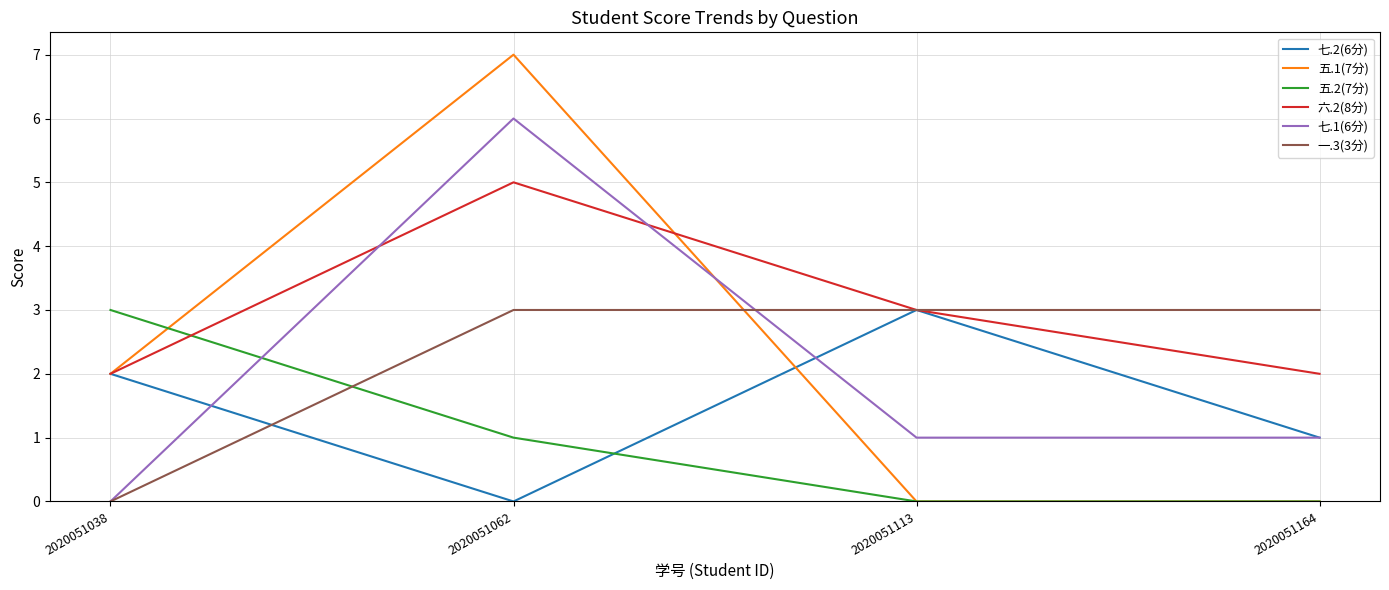

After their last crossing, which series has the higher values: 五.1(7分) or 一.3(3分)?

一.3(3分)